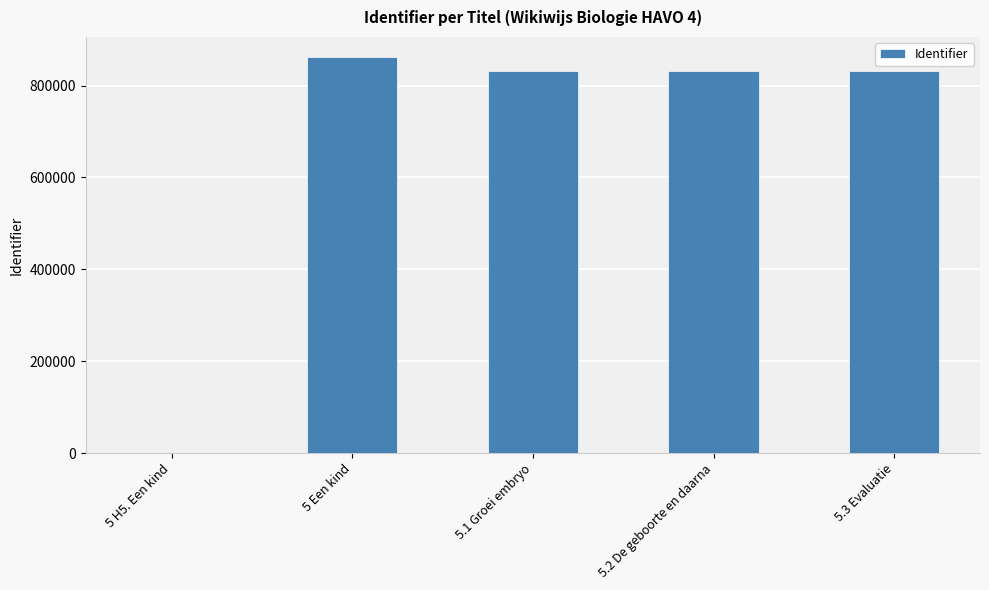

What is the sum of all values?

3359588